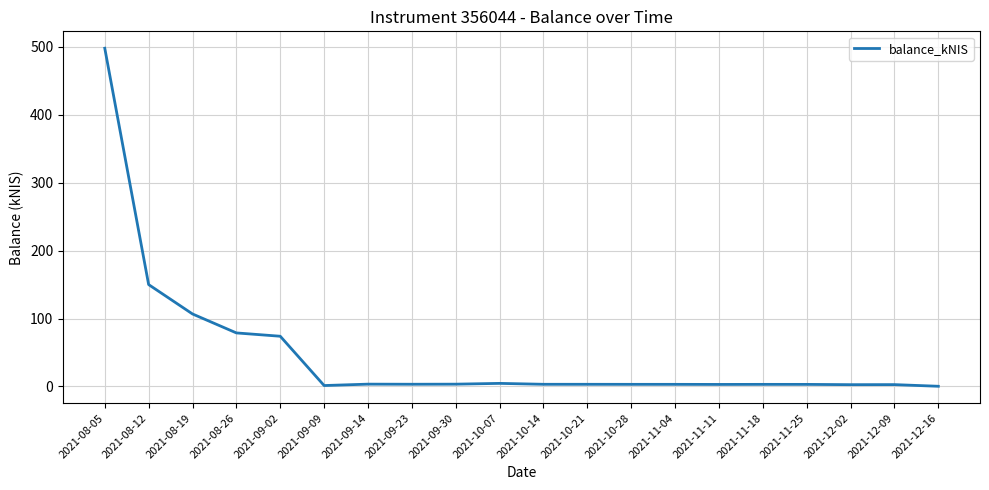

What is the average value?

47.5